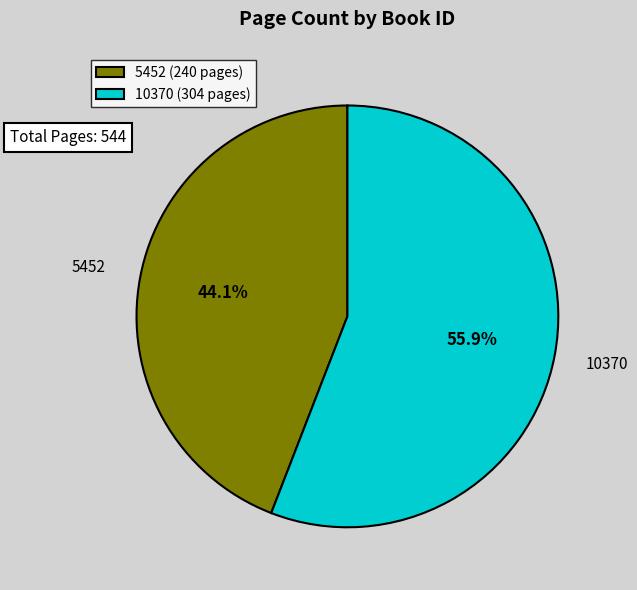

Which slice is the largest?

10370